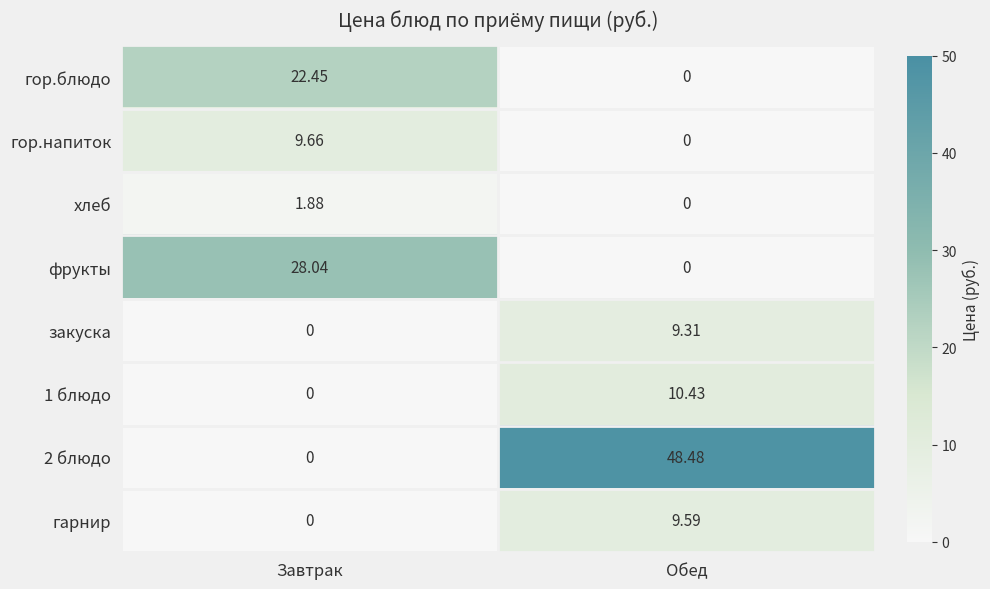

Which series has the largest range (max minus min)?

2 блюдо